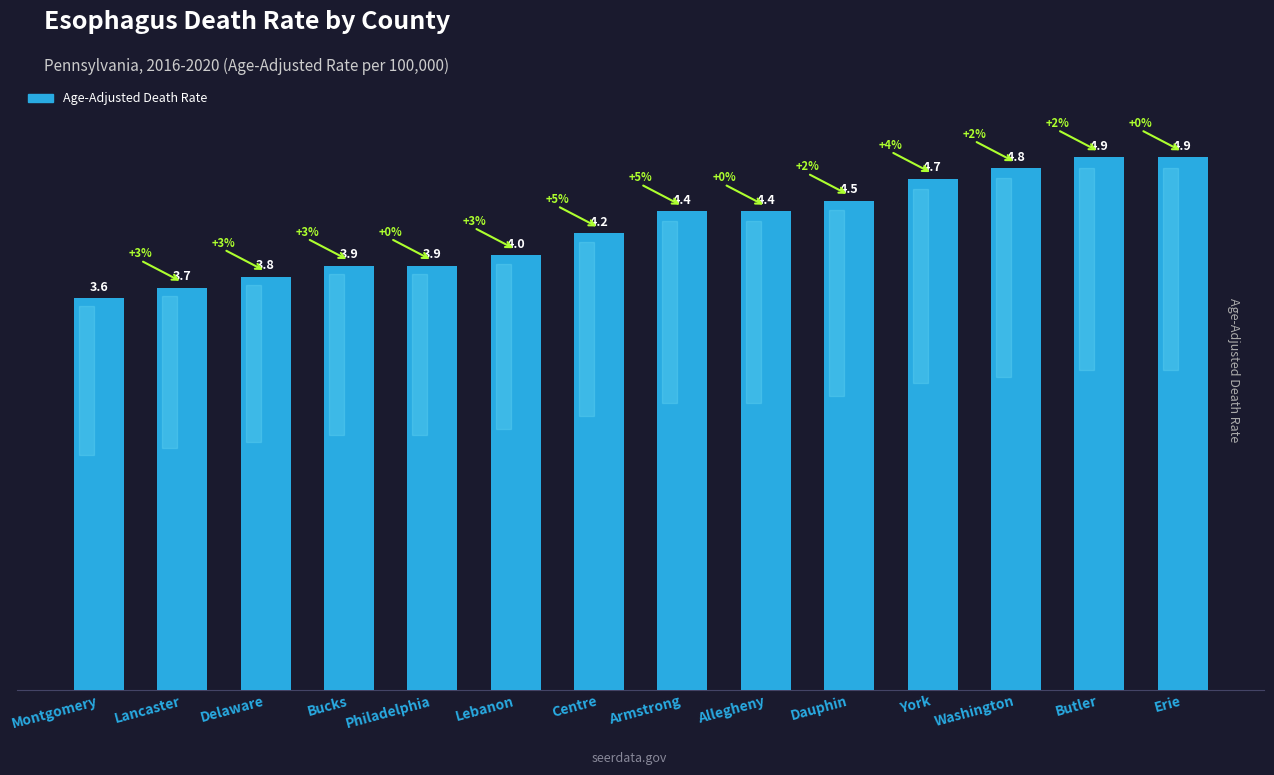

Between Allegheny and Bucks, which is larger?

Allegheny